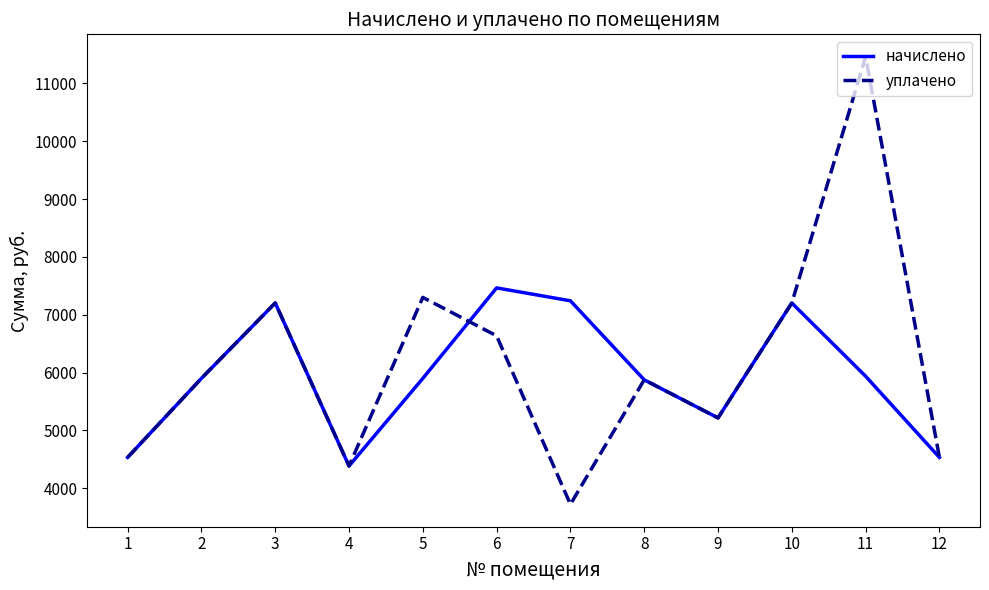

In начислено, how many points are higher than both neighbors (excluding endpoints)?

3